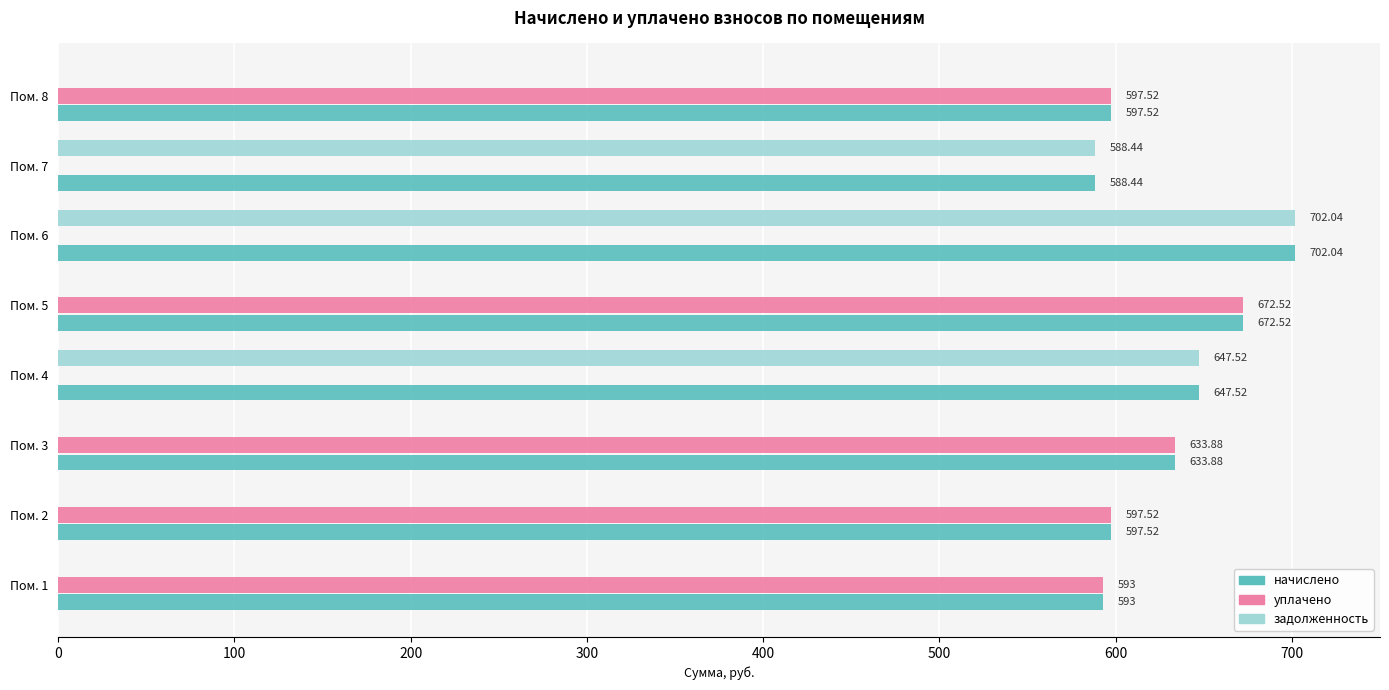

What is the total value across all series at Пом. 6?

1404.1